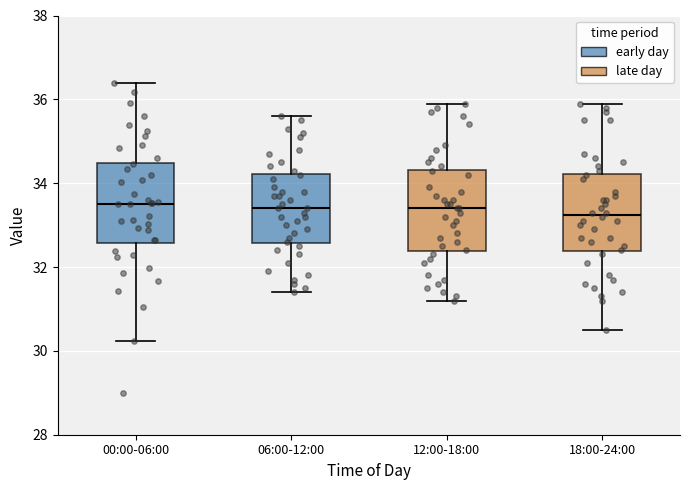

Reading left to right, read every box against the y-axis: the position of its median line, the range the box covers, and the ends of its whiskers. The values are not printed on the chart, so give them approximately, as read against the axis.

00:00-06:00: median 33.6, box 32.6 to 34.4, whiskers 30.2 to 36.4
06:00-12:00: median 33.4, box 32.6 to 34.2, whiskers 31.4 to 35.6
12:00-18:00: median 33.4, box 32.4 to 34.4, whiskers 31.2 to 36.0
18:00-24:00: median 33.2, box 32.4 to 34.2, whiskers 30.6 to 36.0